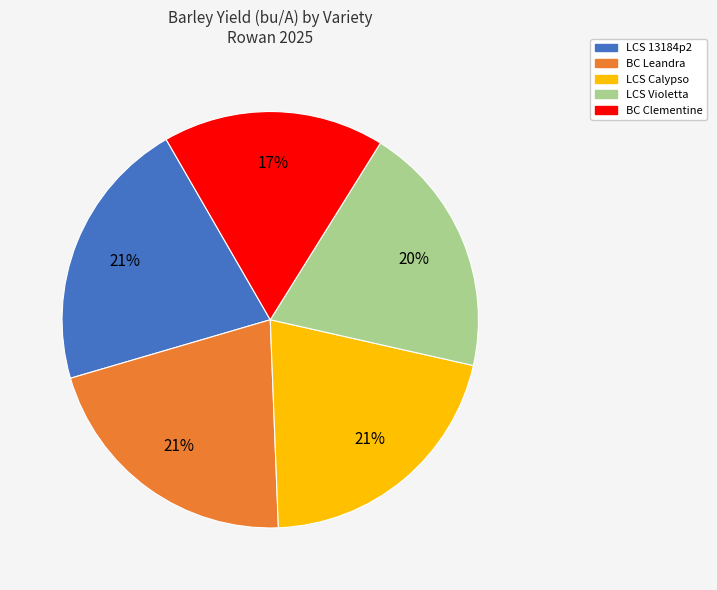

Which has a higher value, BC Clementine or LCS 13184p2?

LCS 13184p2